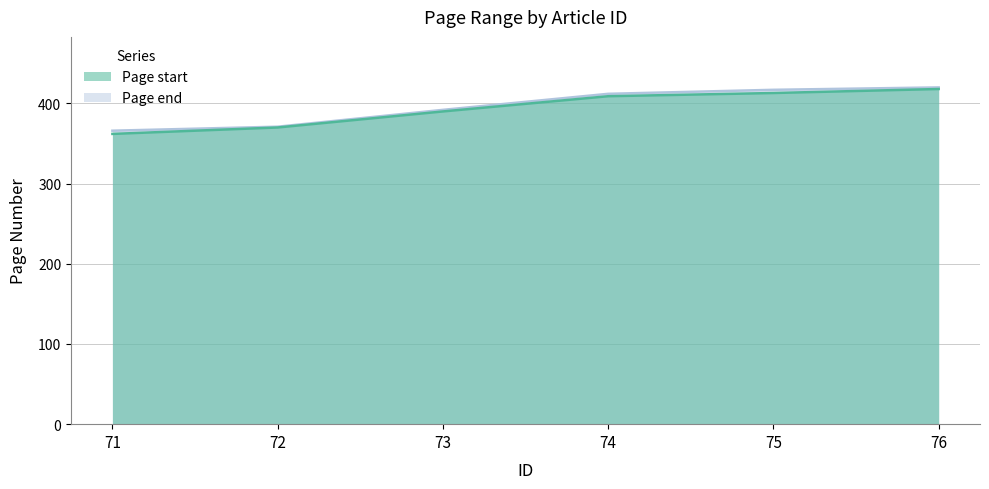

True or false: Page end has more than 2 points higher than both neighbors.

False